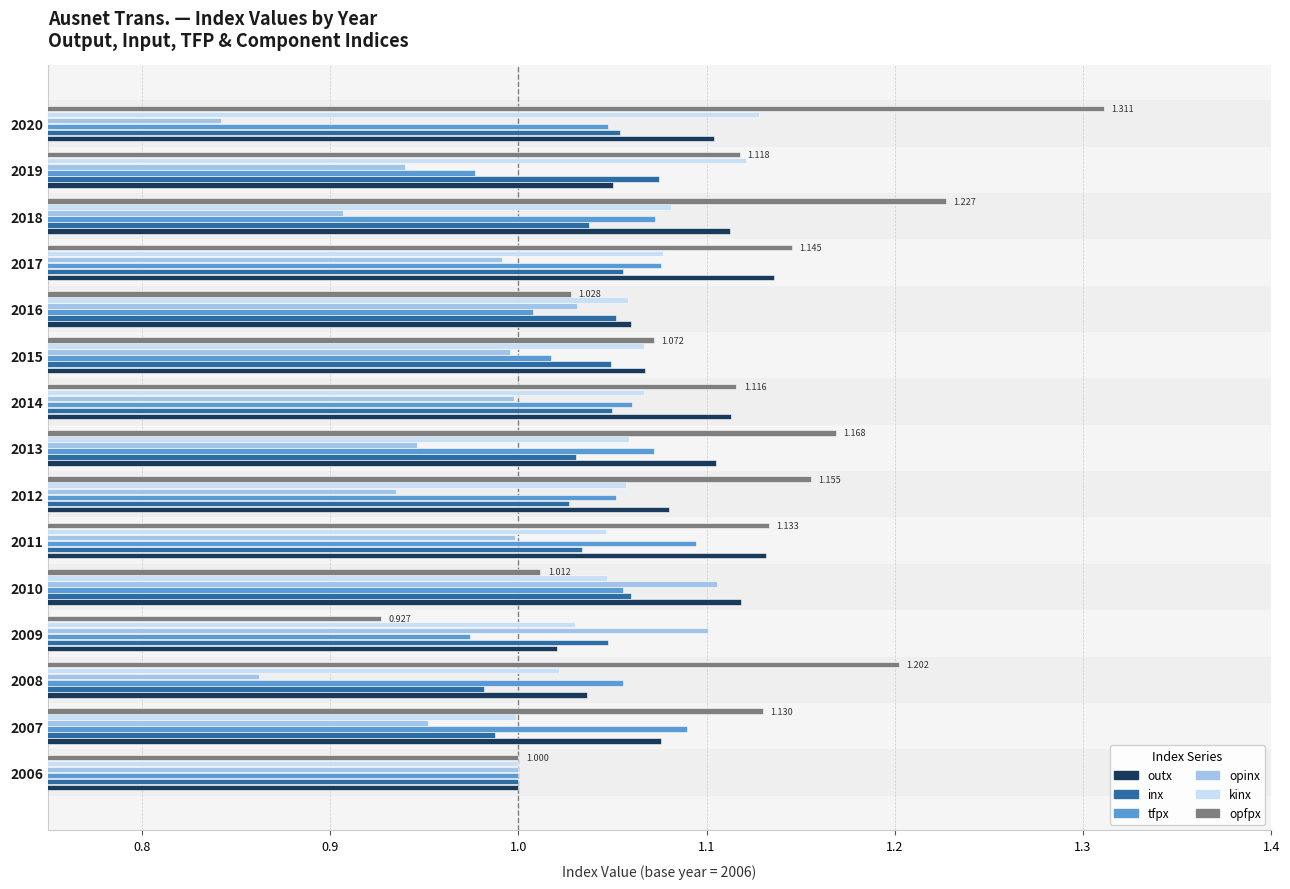

What are all the series names shown in the legend?

outx, inx, tfpx, opinx, kinx, opfpx